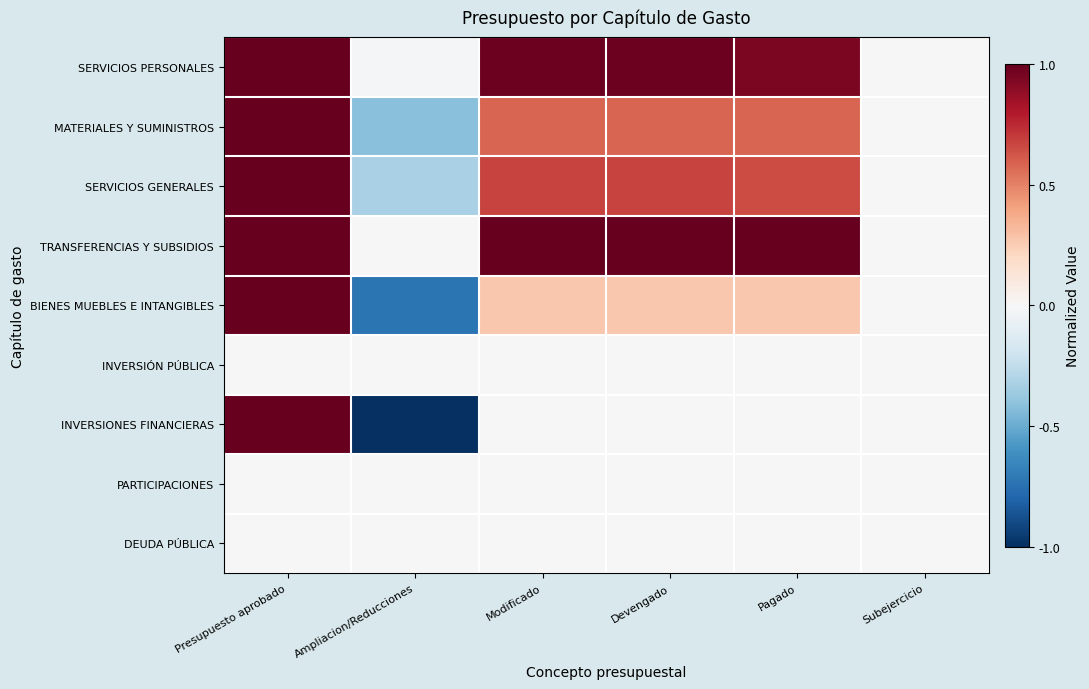

At which category does the chart reach its minimum across all series?

Ampliacion/Reducciones